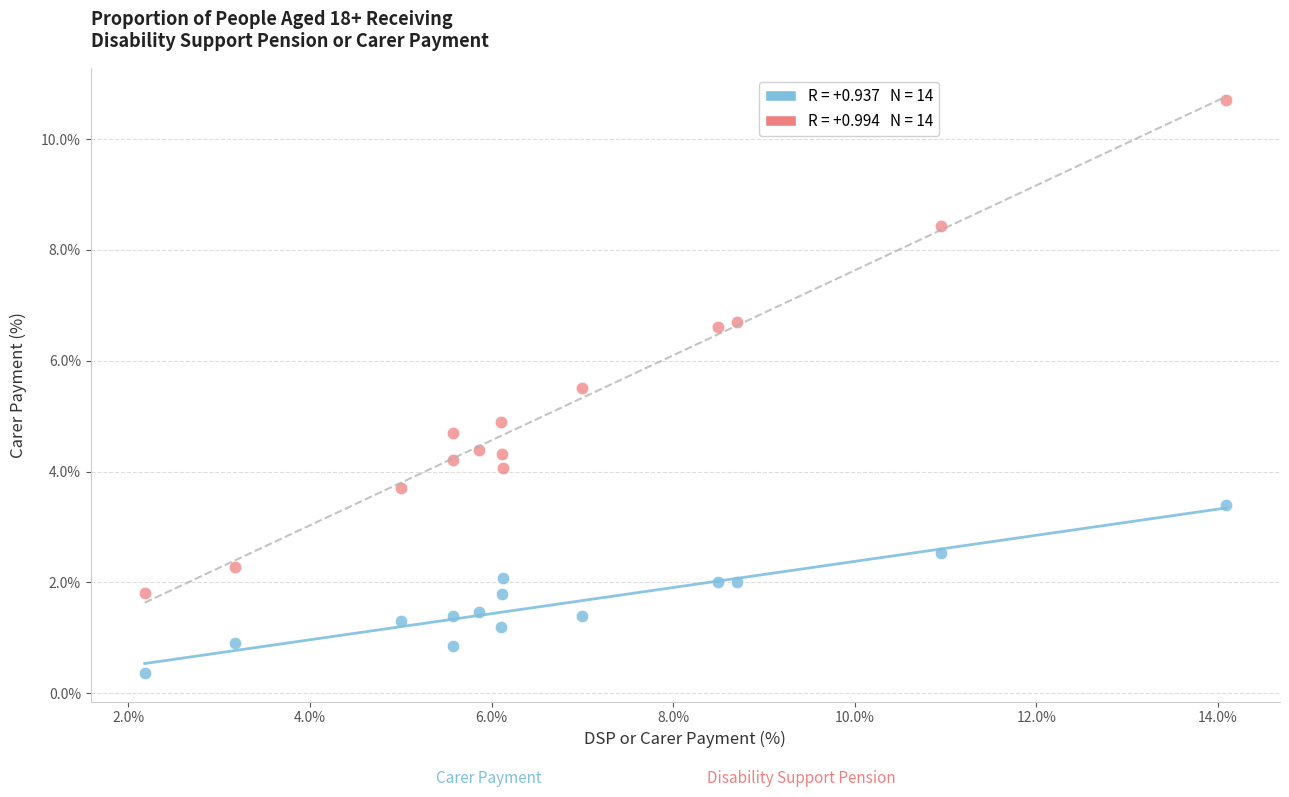

Across all data points, what is the range of Y values (max minus min)?

10.3